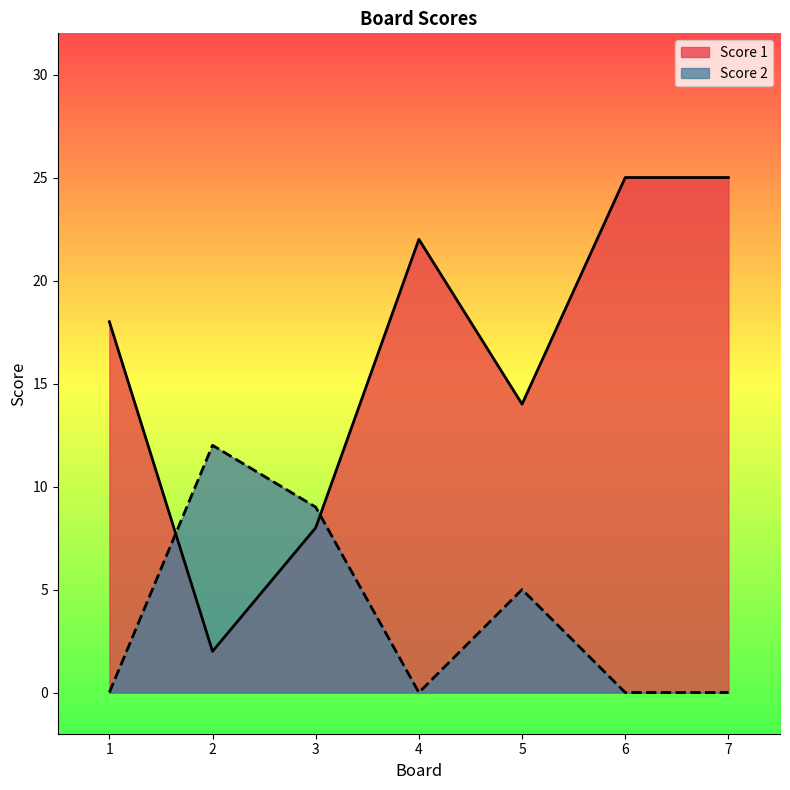

Which series has the widest spread of values?

Score 1